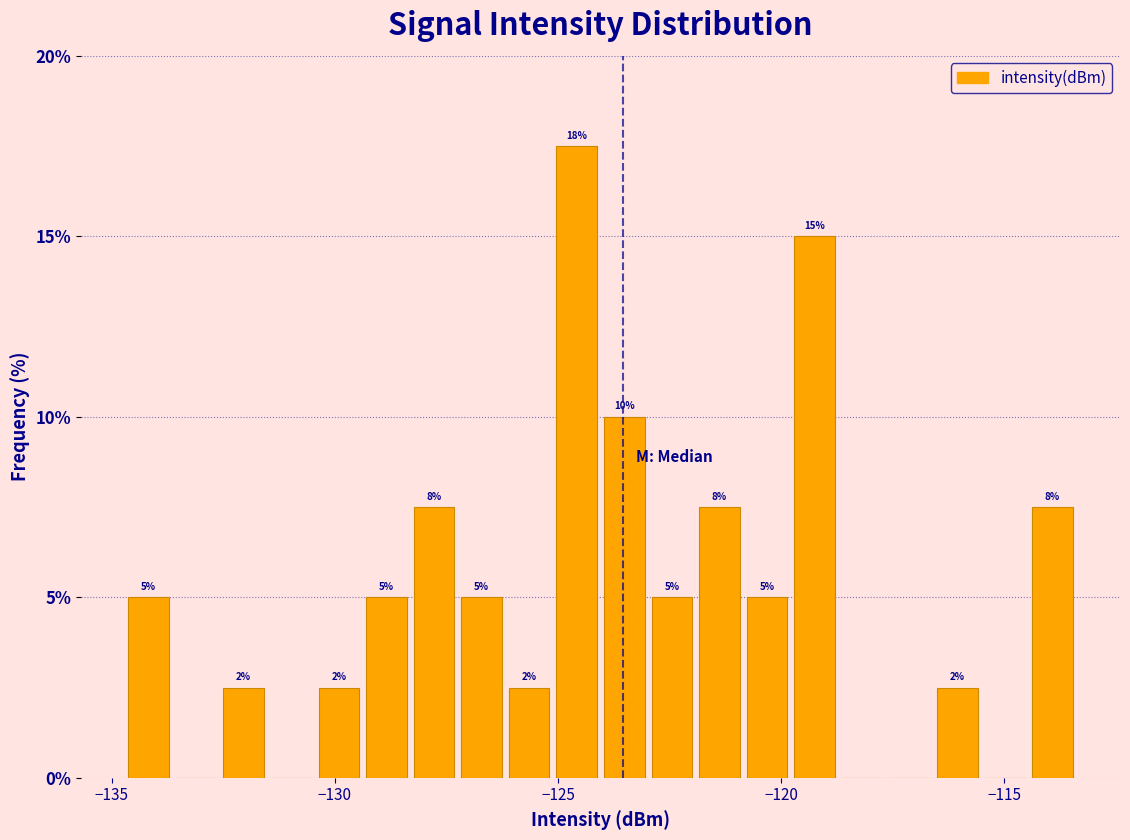

Read against the x-axis, roughly where is the centre of the tallest bar?

-124.5